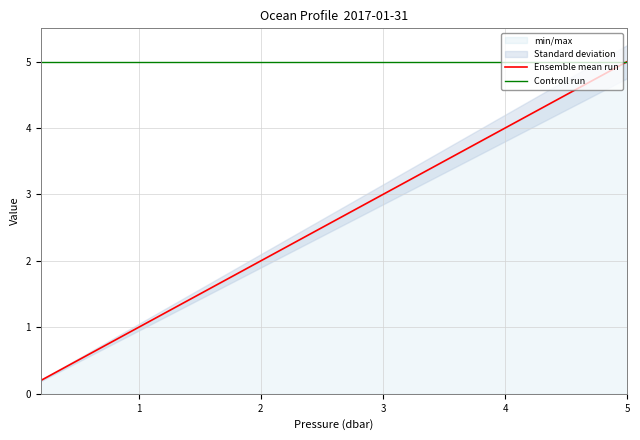

True or false: Controll run has more than 2 interior local peaks.

False